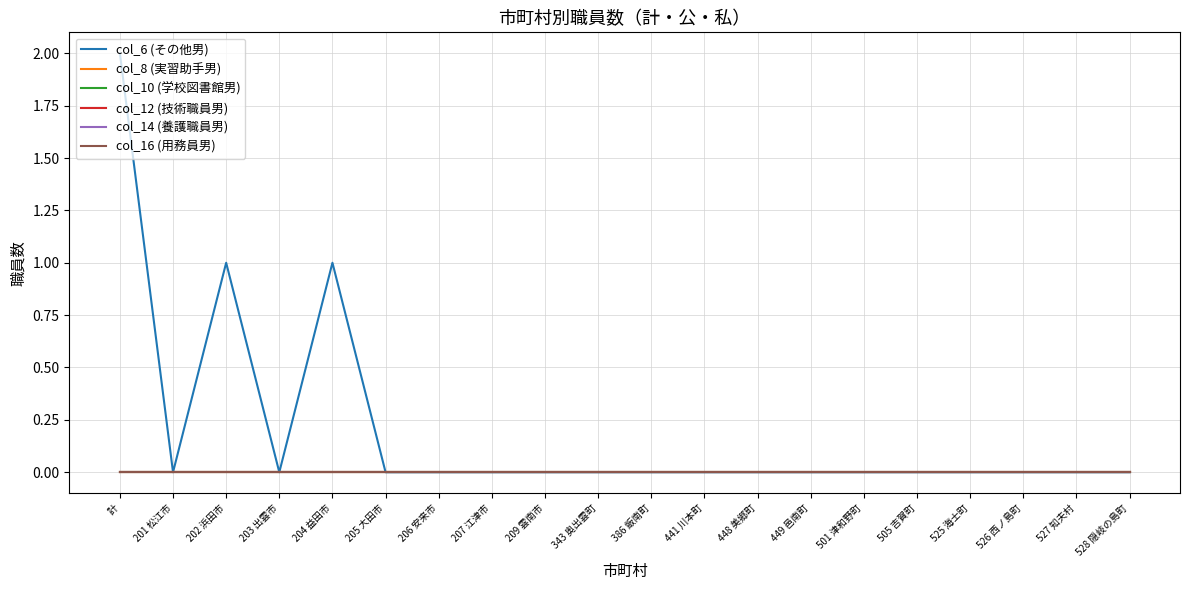

Does the chart have visible grid lines?

Yes